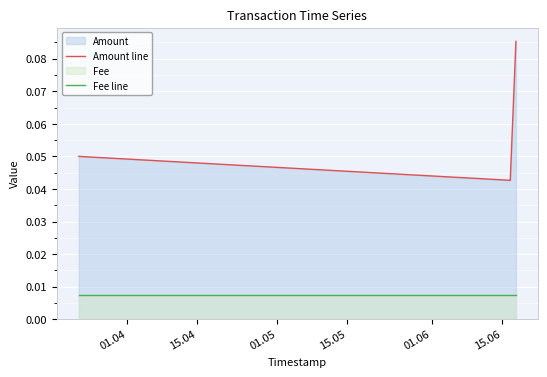

What is the sum of all Amount line values?

0.2